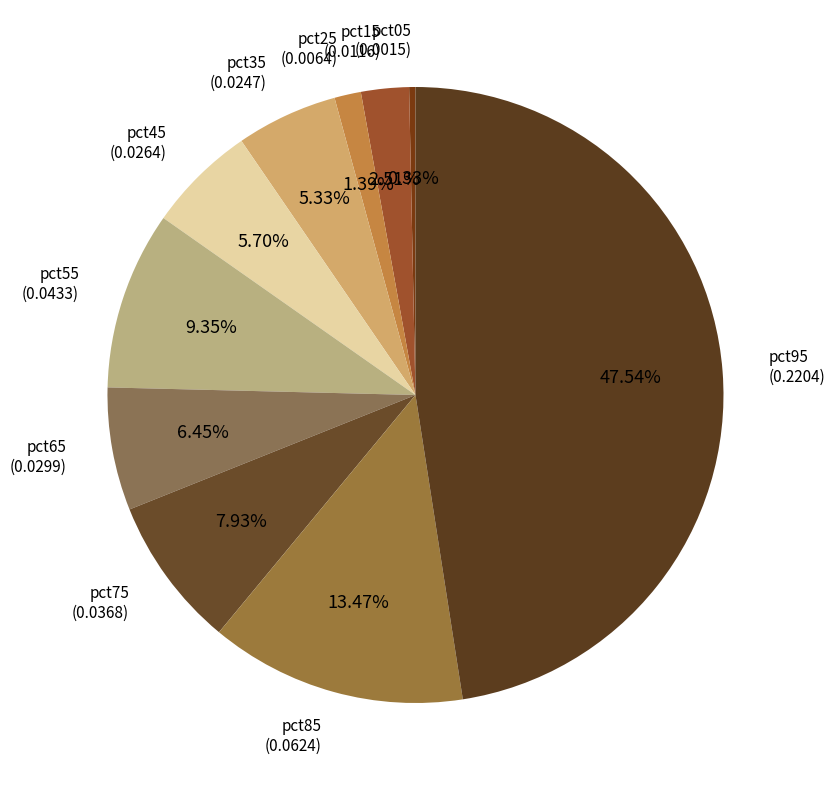

To the nearest percent, what is the difference between the pct45 and pct25 slice percentages?

4%